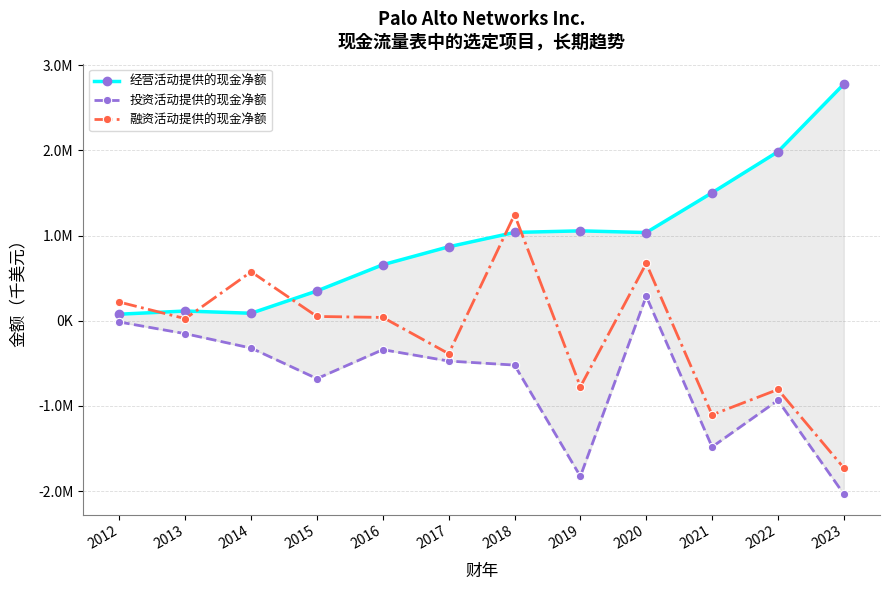

At which category does the chart reach its minimum across all series?

2023